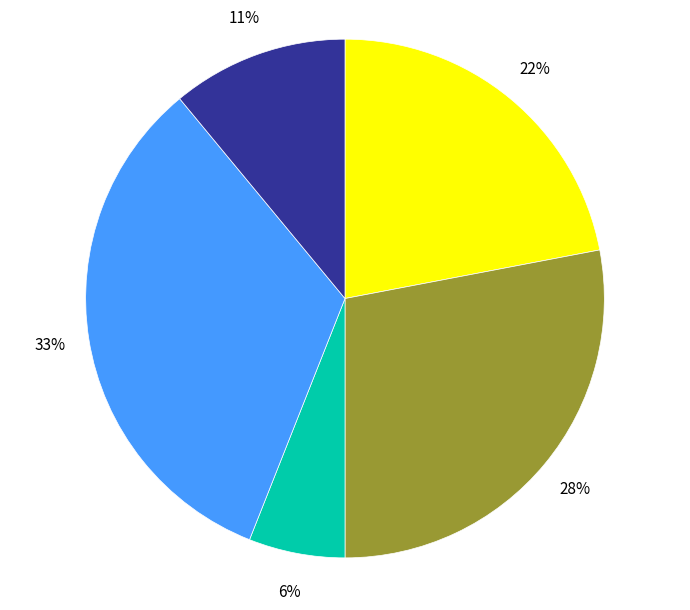

Is there any slice that represents more than half of the pie?

No